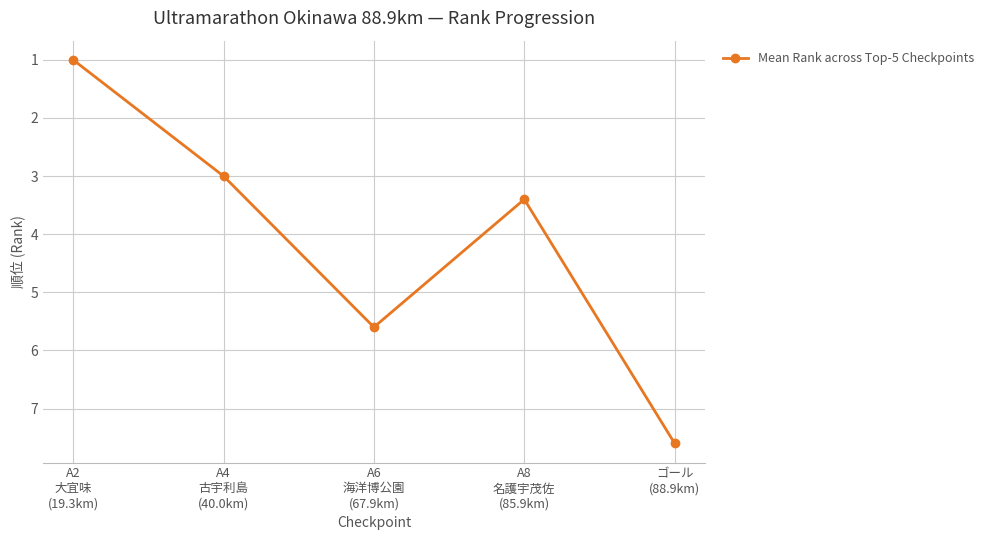

What is the sum of all values?

20.6